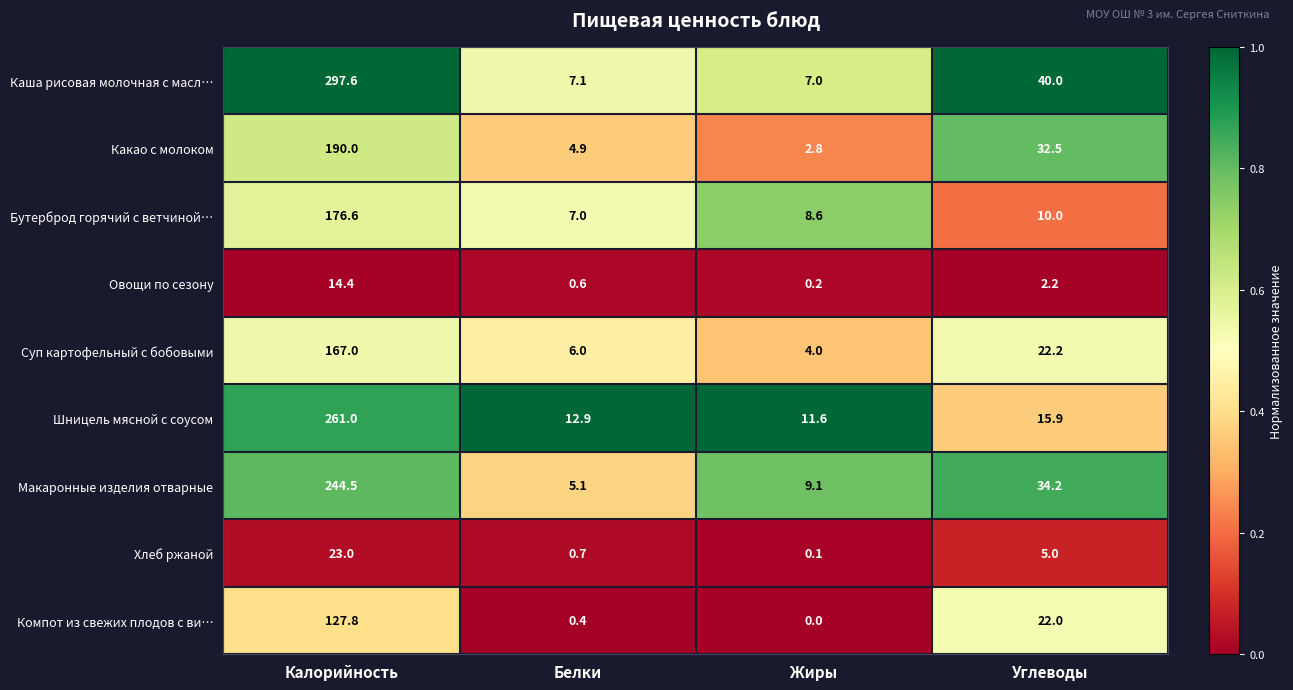

At how many categories does at least one series exceed 1?

4